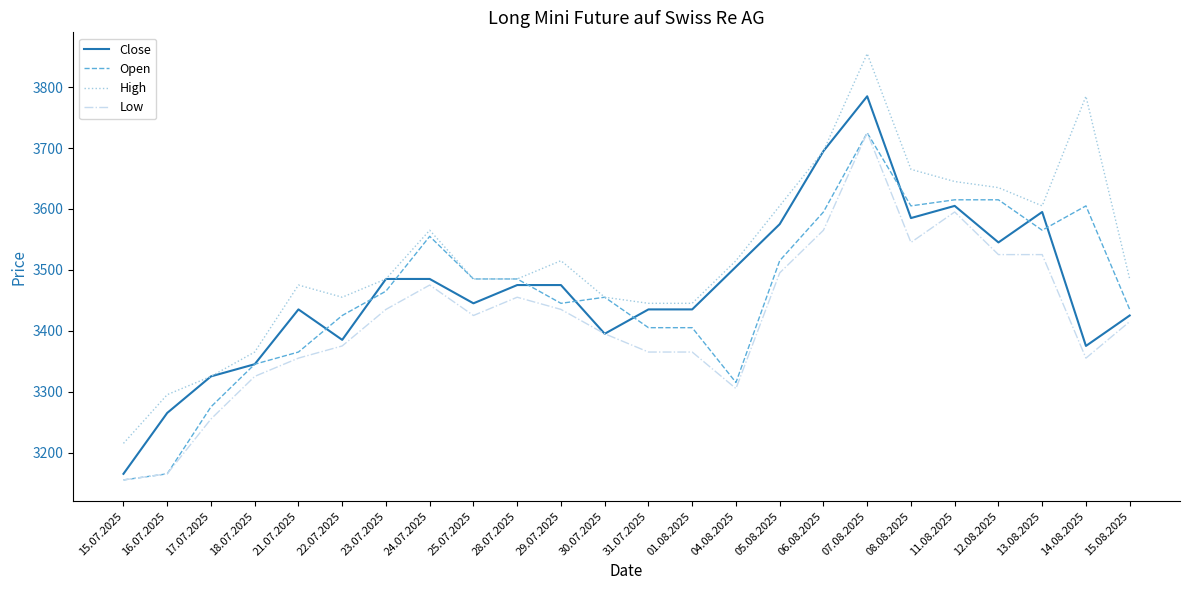

At how many categories does at least one series exceed 3245?

23